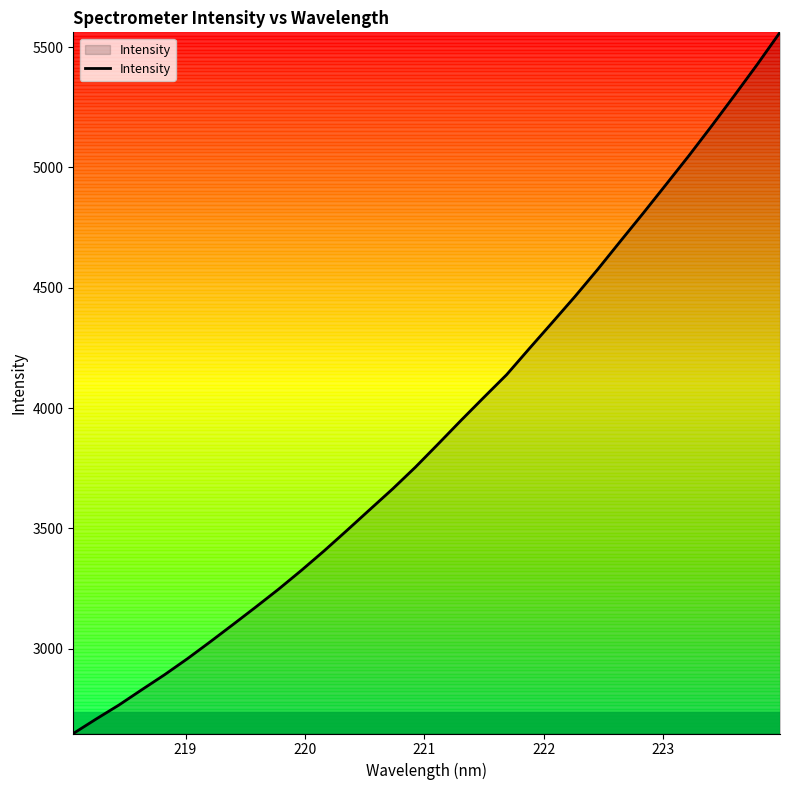

What is the difference between the maximum and minimum values?

2913.1